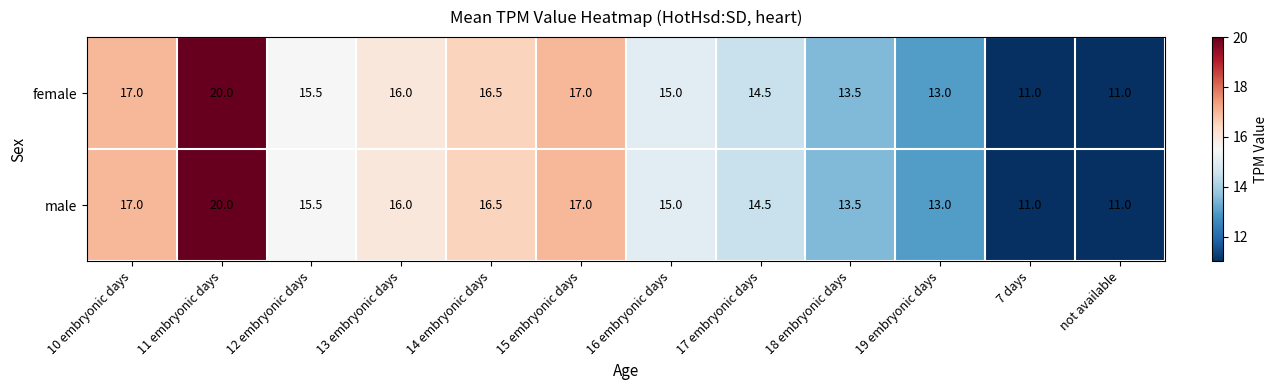

Is the value of male at 13 embryonic days greater than the value of female at 11 embryonic days?

No